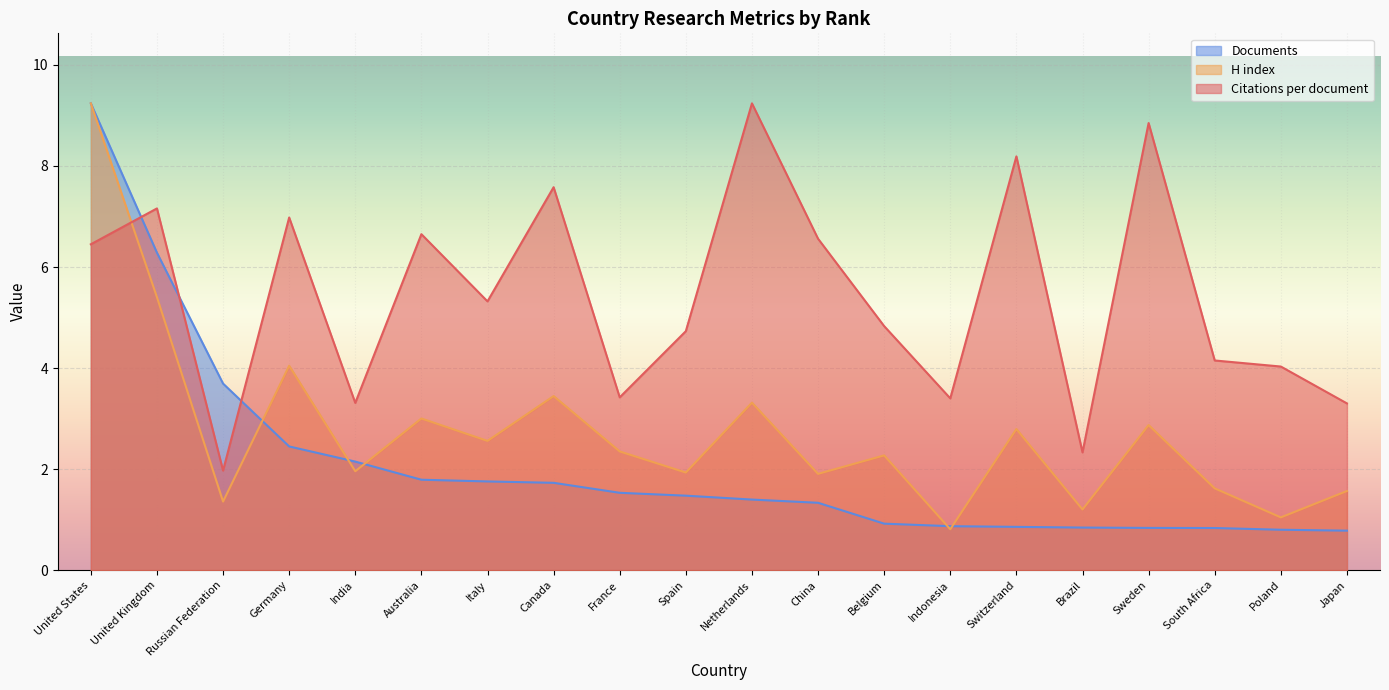

How many lines are shown in the chart?

3